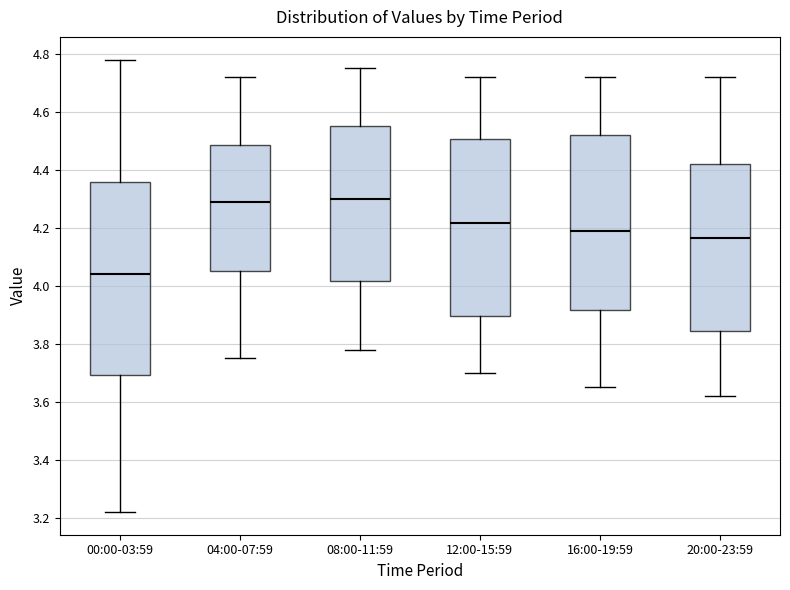

Where is the upper edge of the box for 08:00-11:59 on the y-axis? The values are not printed on the chart, so give them approximately, as read against the axis.

4.56